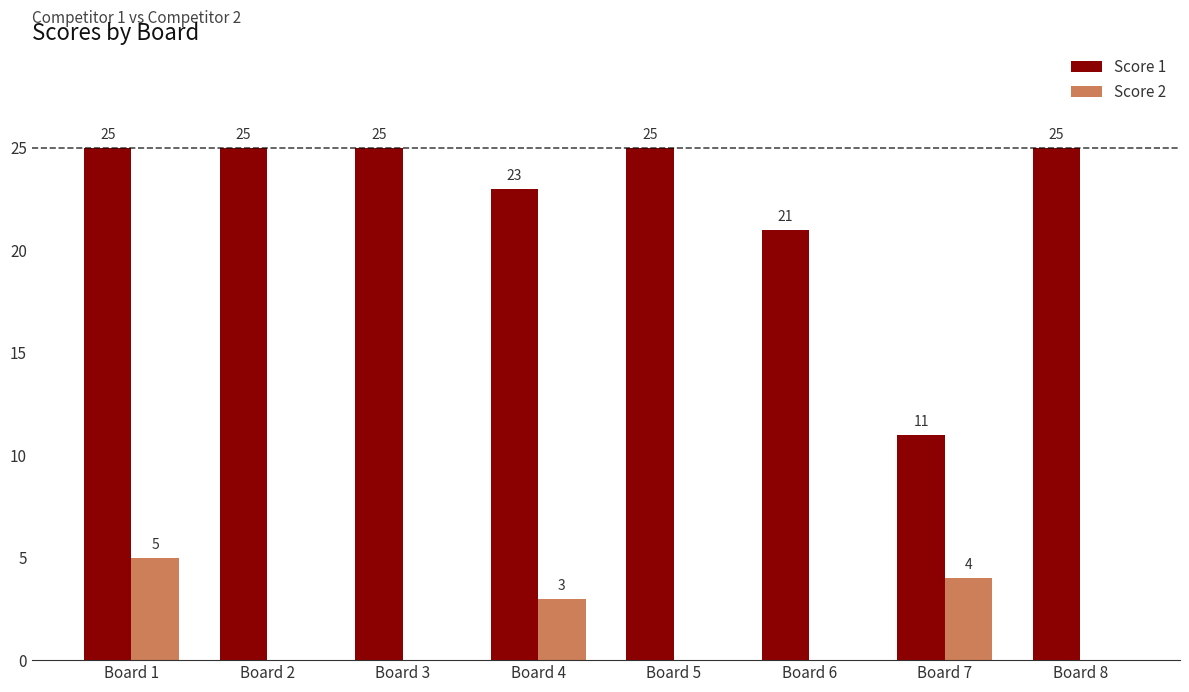

How many distinct data groups are displayed?

2